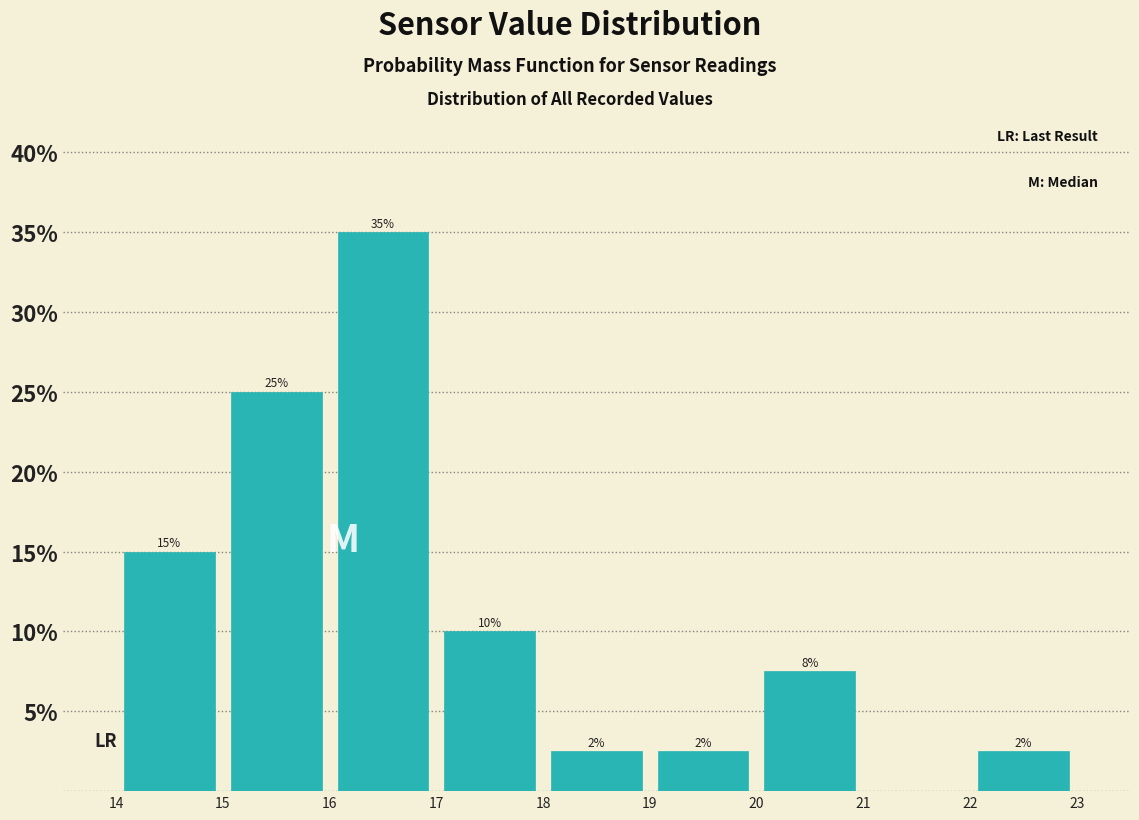

Over which range of the x-axis is the bar tallest?

16 to 17